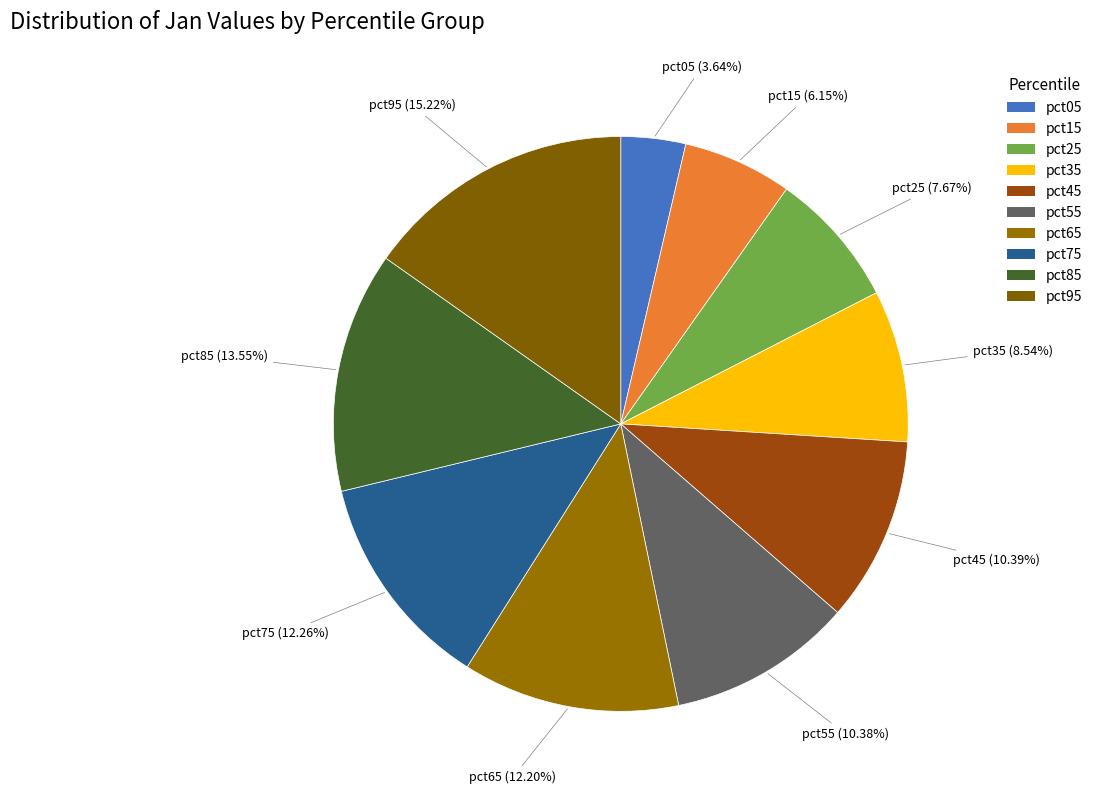

How many segments does this pie chart have?

10